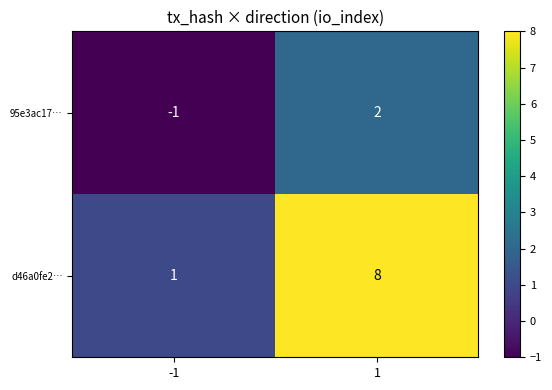

Is it true that 95e3ac17… equals 0 at -1?

False